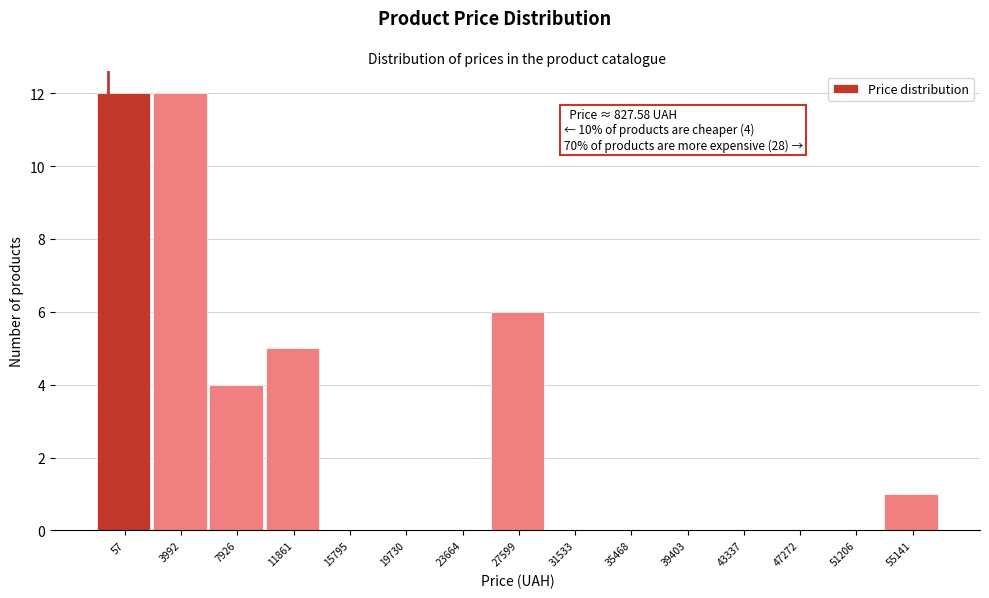

What is the change in value from 23664 to 27599?

+6